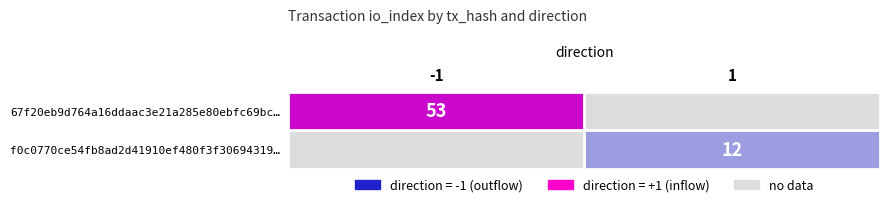

Which category has the lowest value across all series?

1